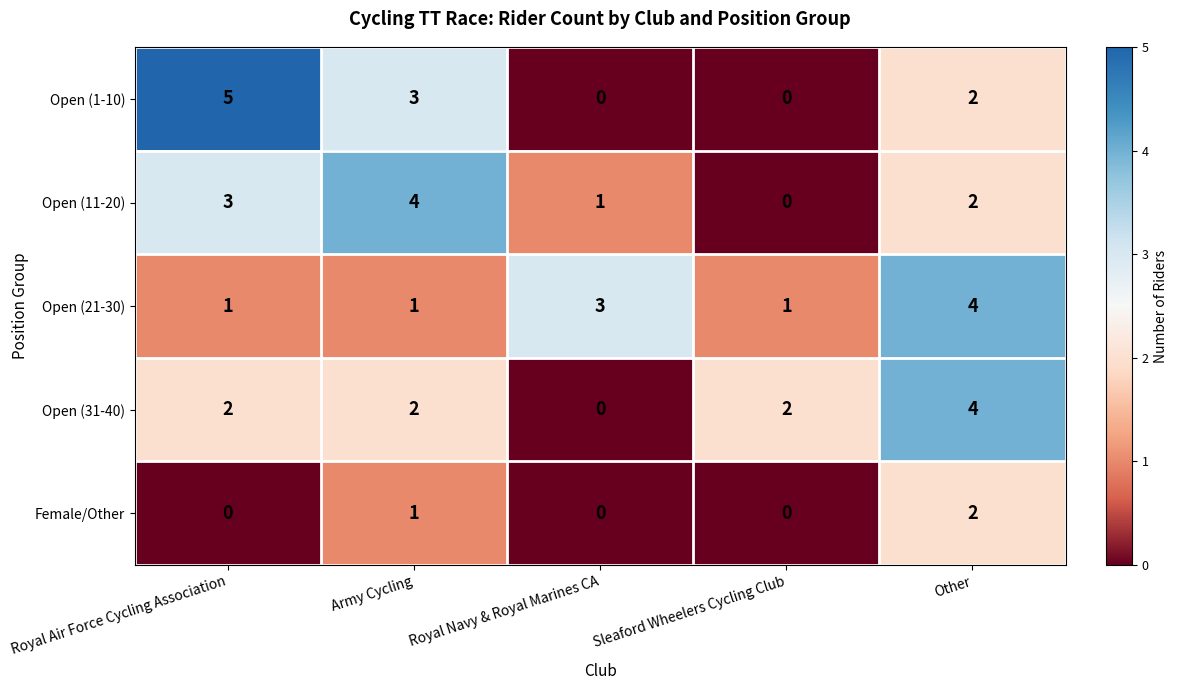

Which series has the widest spread of values?

Open (1-10)